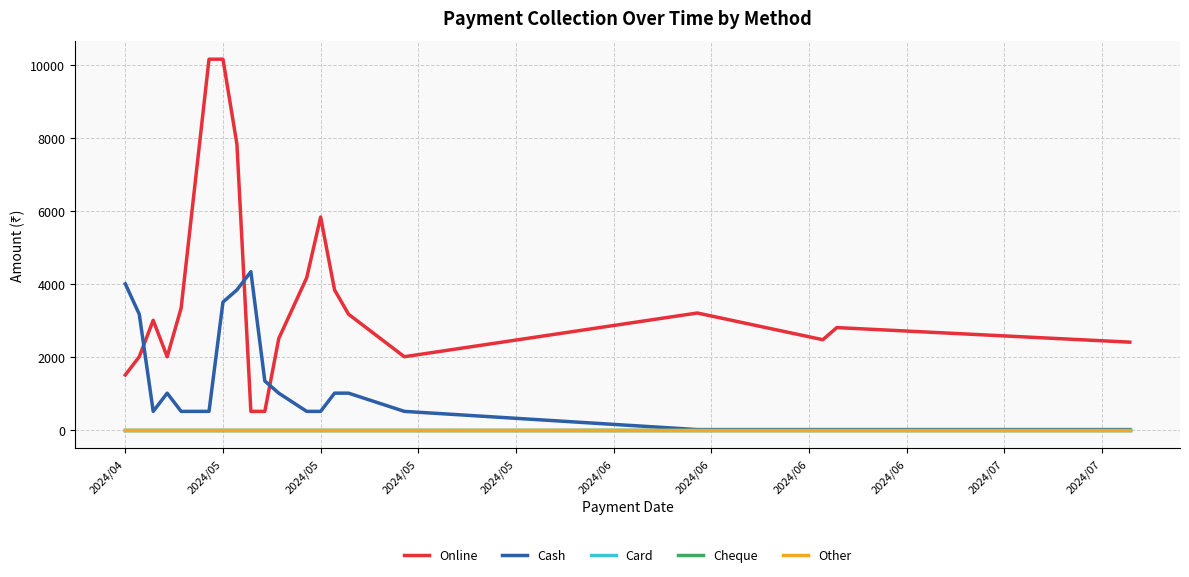

True or false: Cash and Card cross at least once.

False